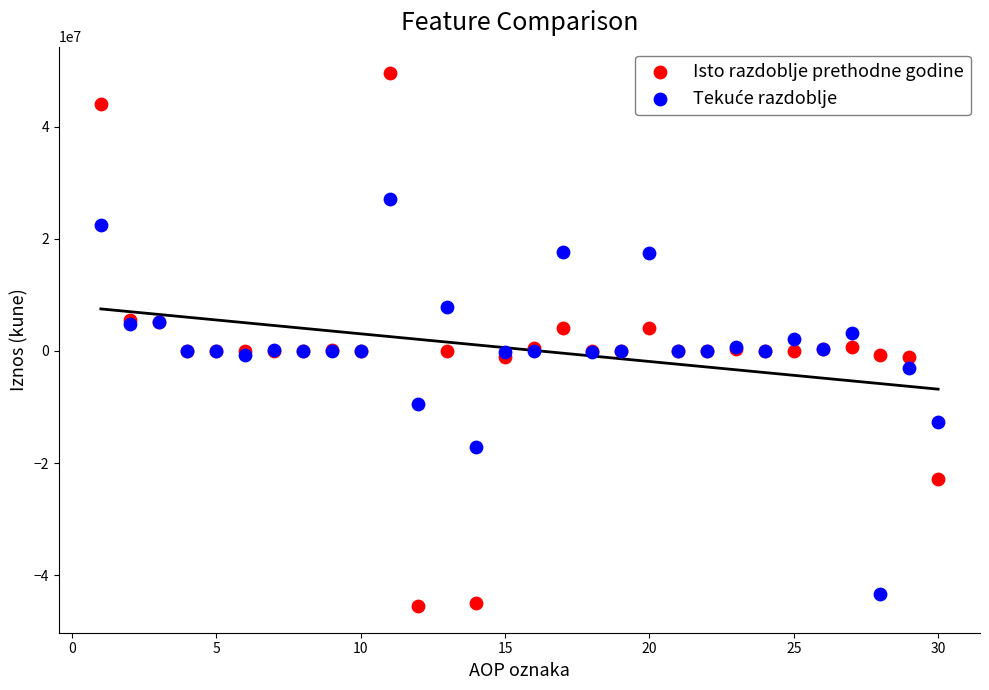

Which series has the widest spread of Y values?

Isto razdoblje prethodne godine